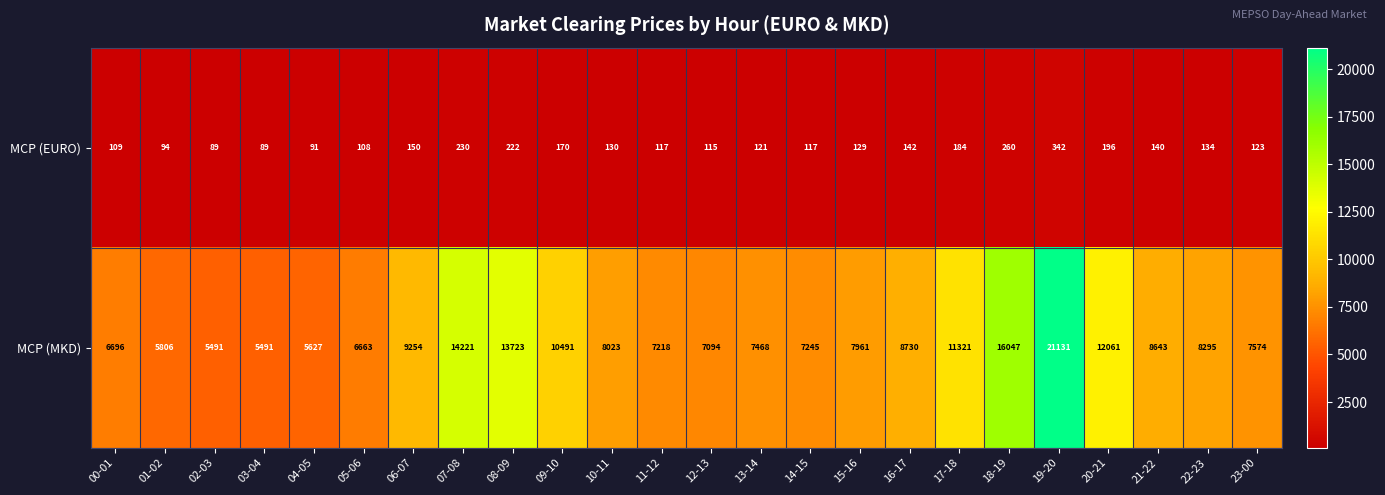

What is the difference between the highest and lowest values at 19-20?

20789